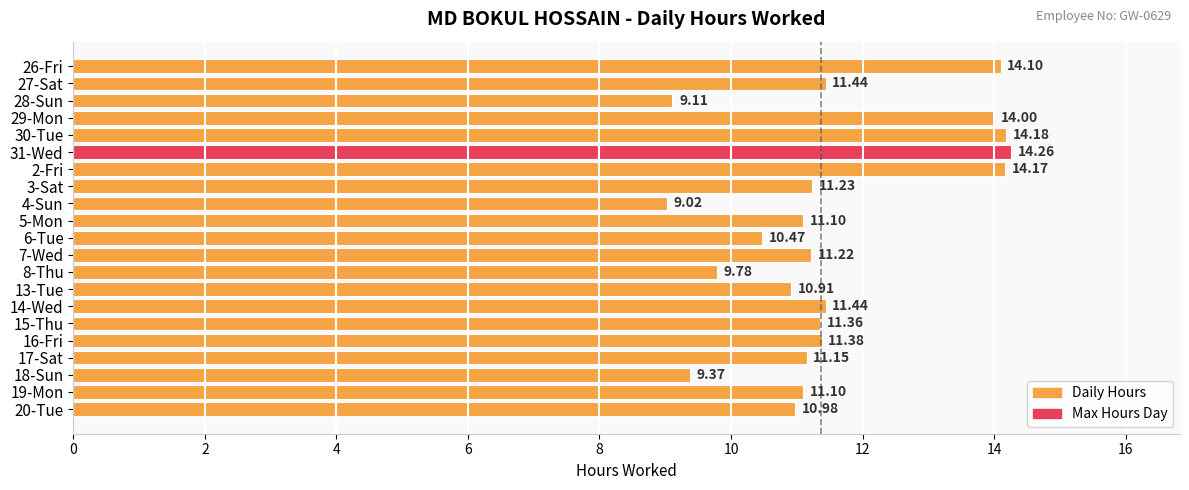

What is the difference between the maximum and minimum values?

5.2